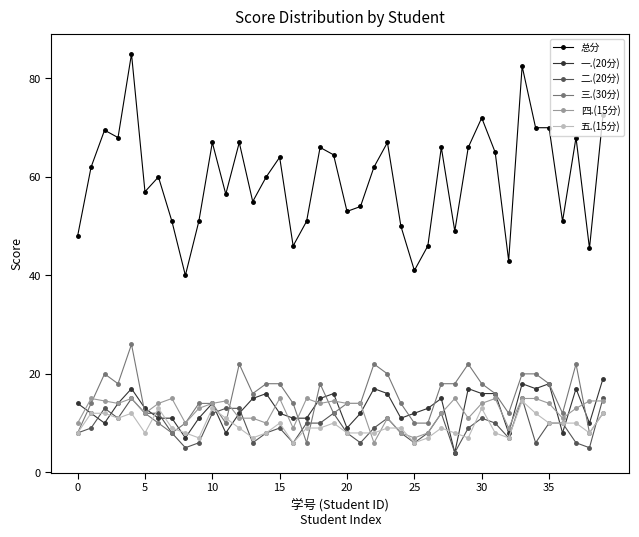

What is the value of the 五.(15分) point at the 32nd from the left?

8.0